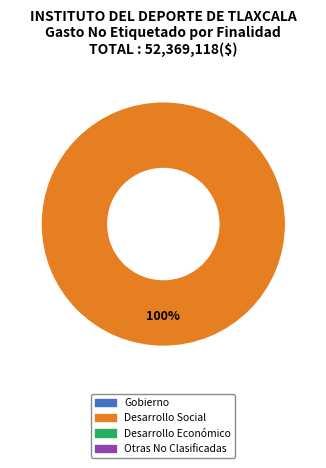

How many slices are in this pie chart?

1